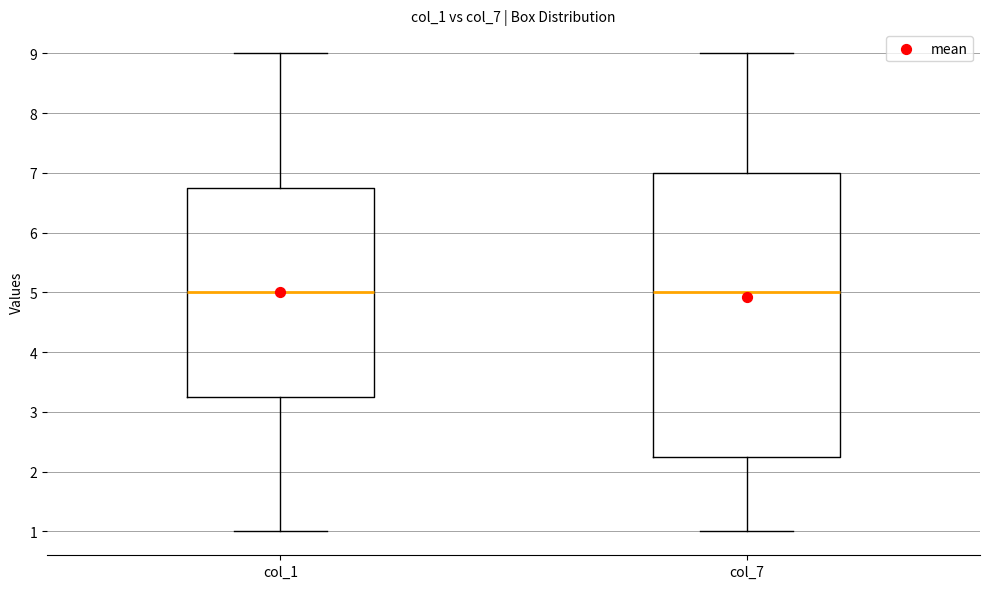

Reading left to right, transcribe this box plot: for each box, give where its median line is, the range the box spans, and where its two whiskers end, as read against the y-axis. The values are not printed on the chart, so give them approximately, as read against the axis.

col_1: median 5.0, box 3.3 to 6.8, whiskers 1.0 to 9.0
col_7: median 5.0, box 2.3 to 7.0, whiskers 1.0 to 9.0